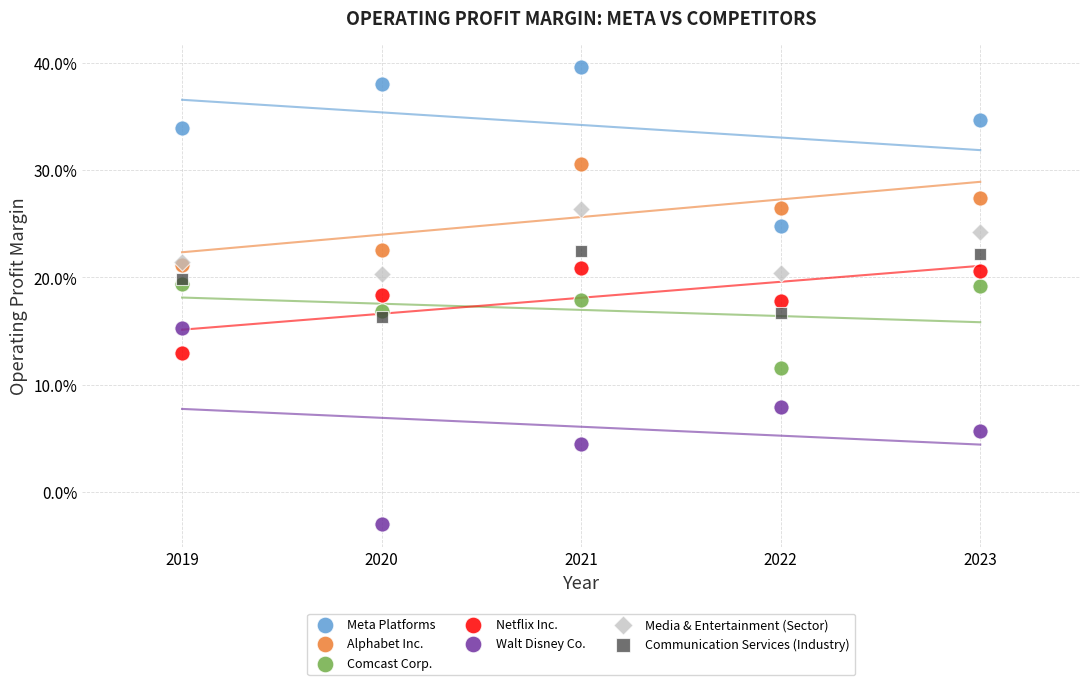

Which series has the widest spread of Y values?

Walt Disney Co.